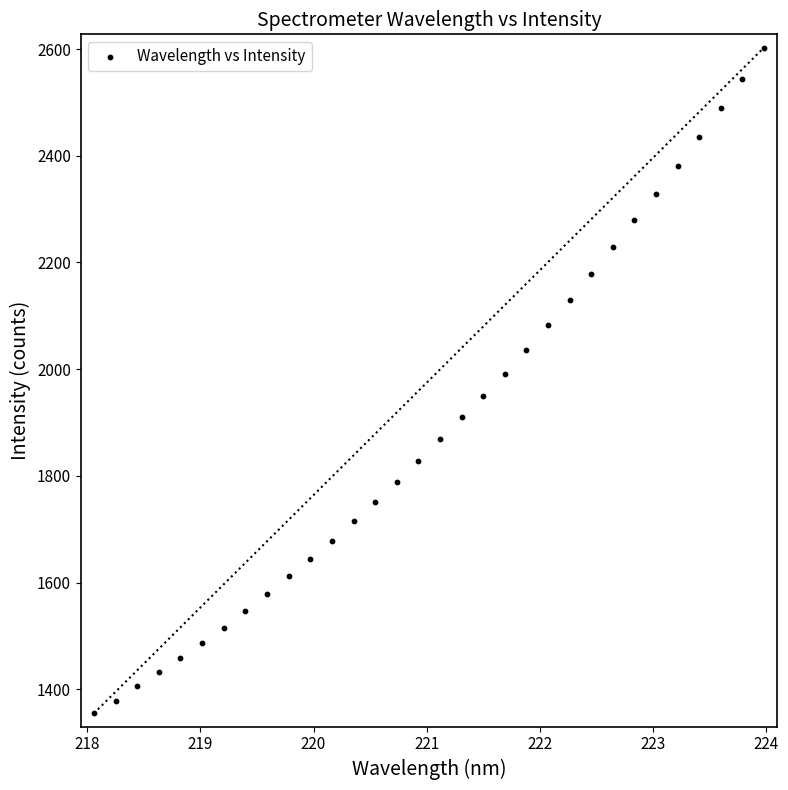

What is the range of Y values (max minus min)?

1247.3